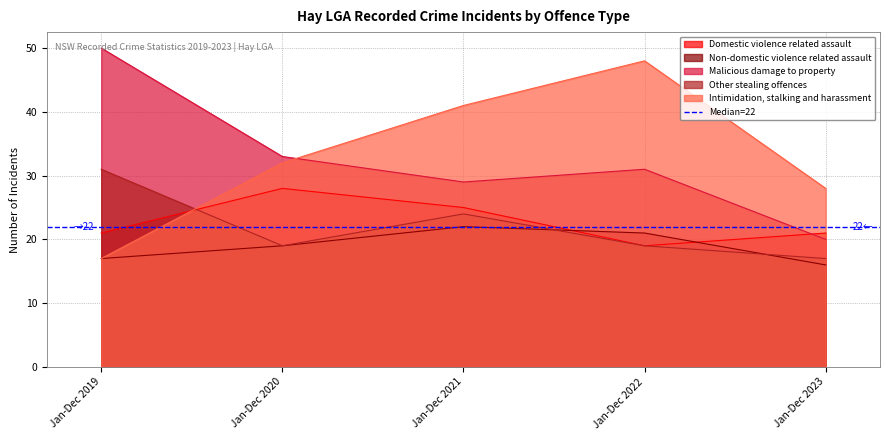

Which series has the largest total across all categories?

Intimidation, stalking and harassment